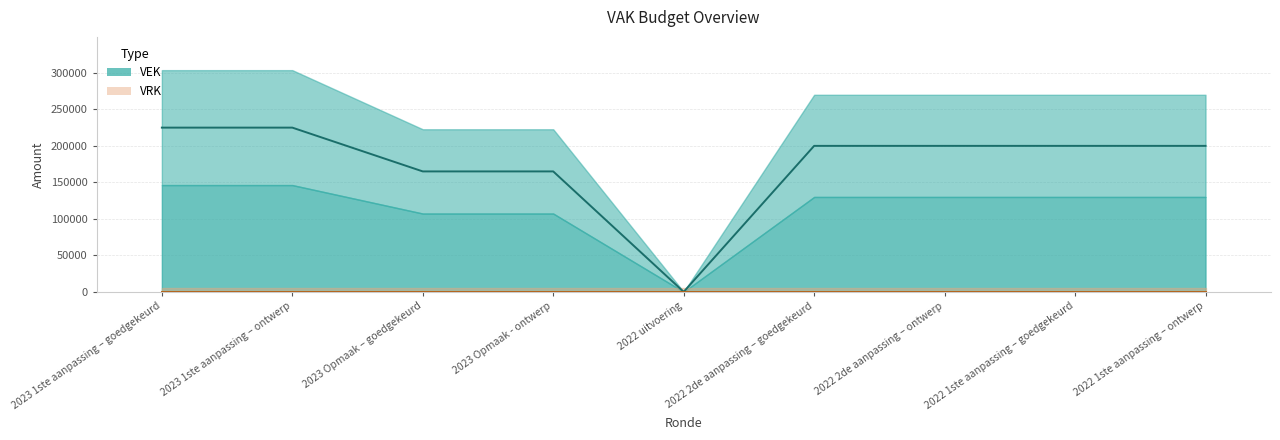

At which category does the chart reach its peak across all series?

2023 1ste aanpassing – goedgekeurd